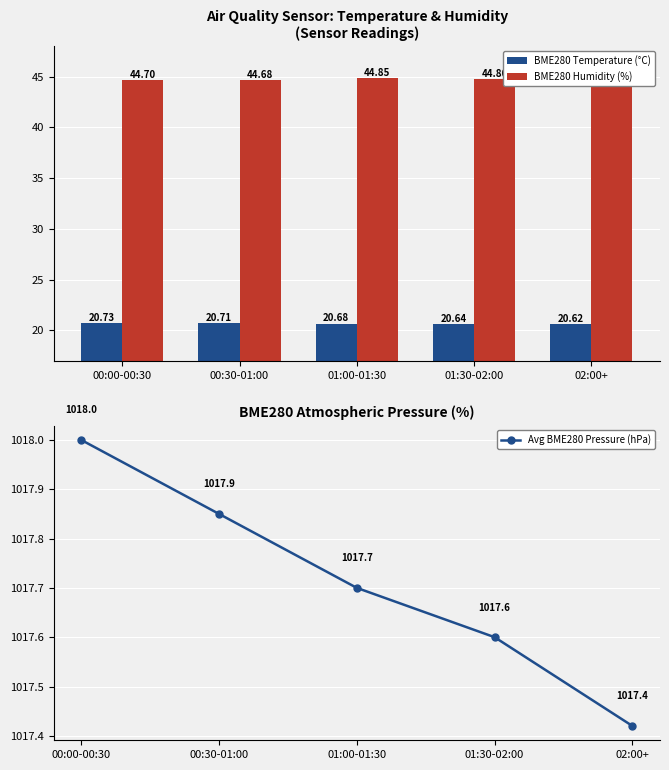

At which label is BME280 Temperature (°C) closest to 20?

02:00+